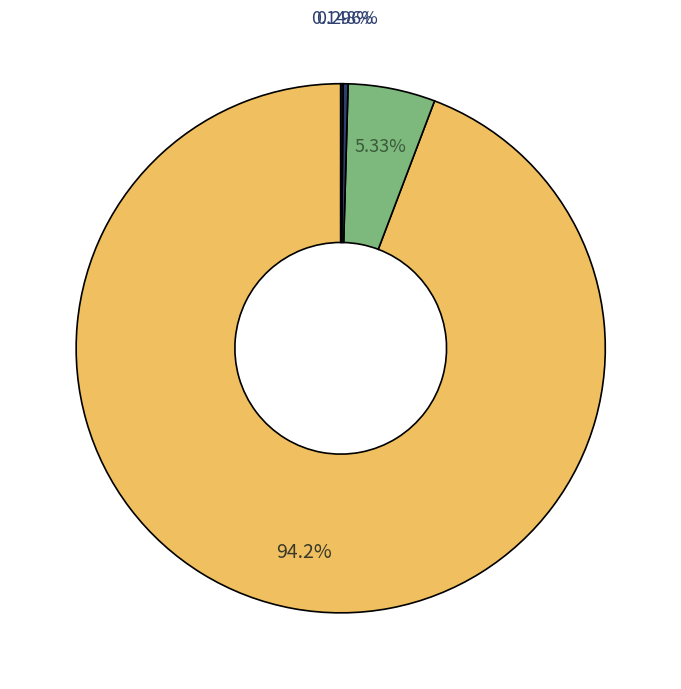

Is there any slice that represents more than half of the pie?

Yes